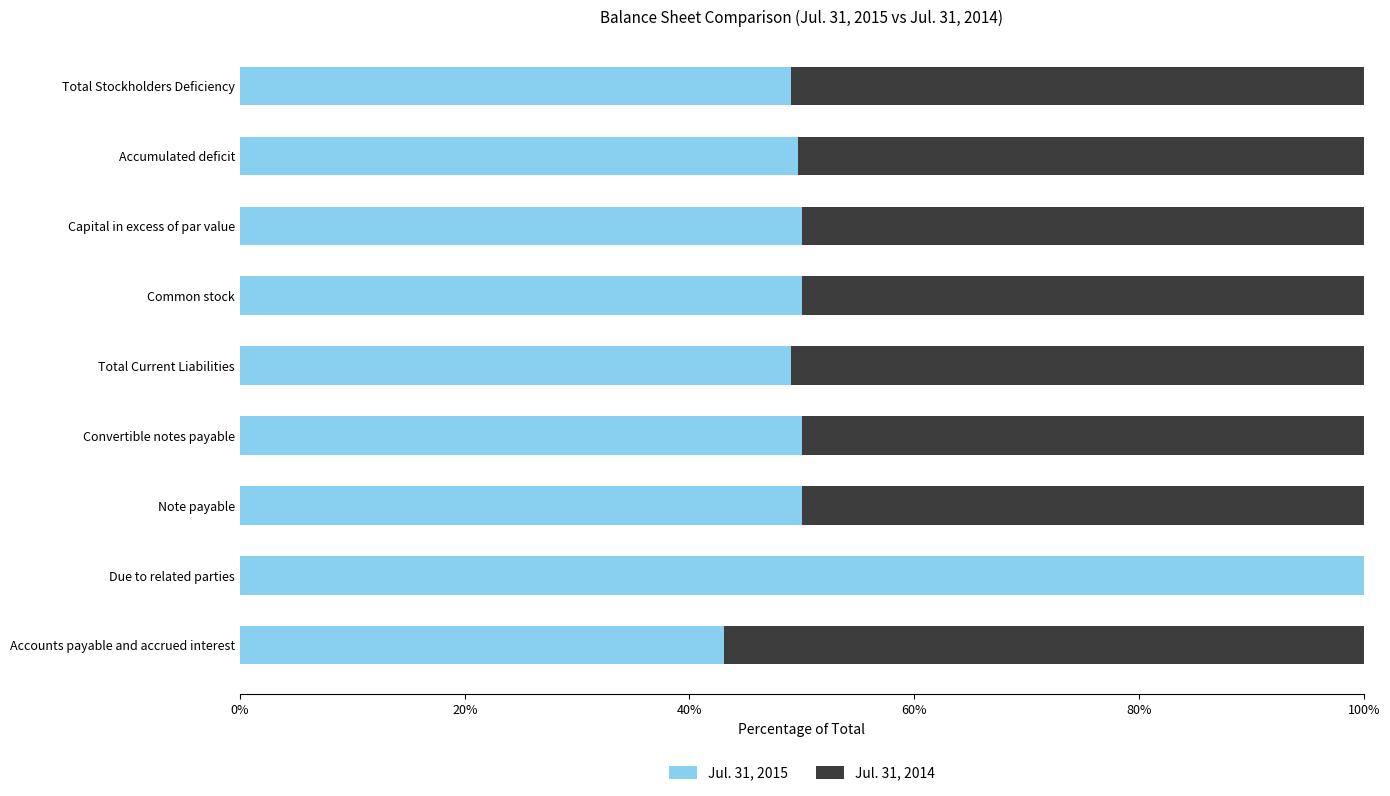

What is the total value across all series at Total Current Liabilities?

100.0